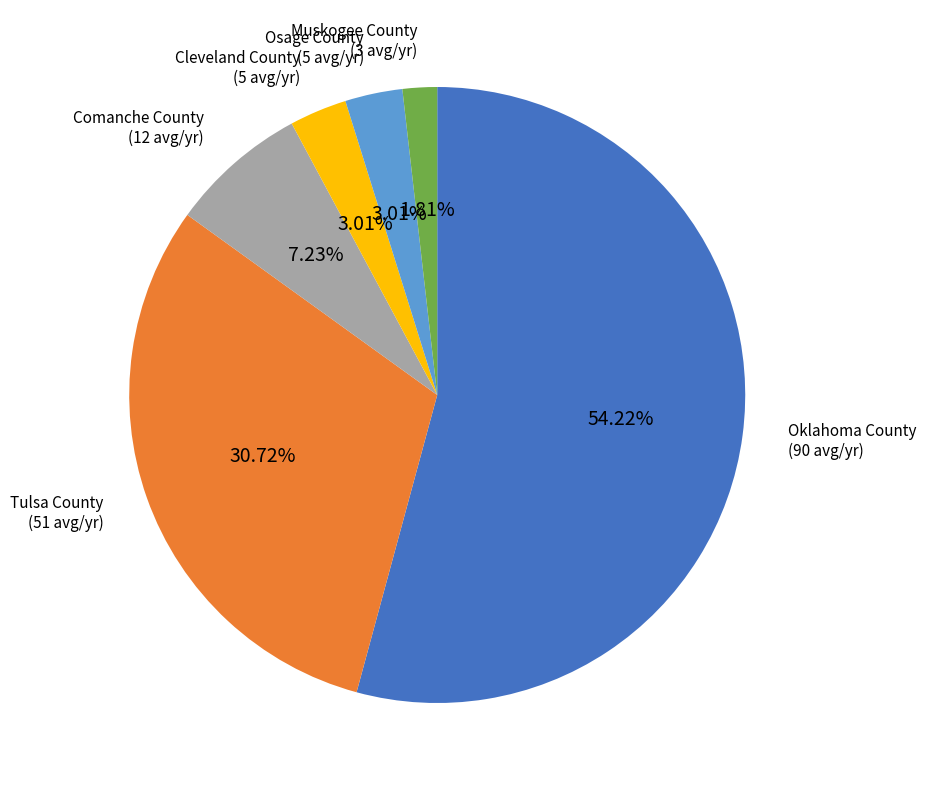

How many slices are in this pie chart?

6